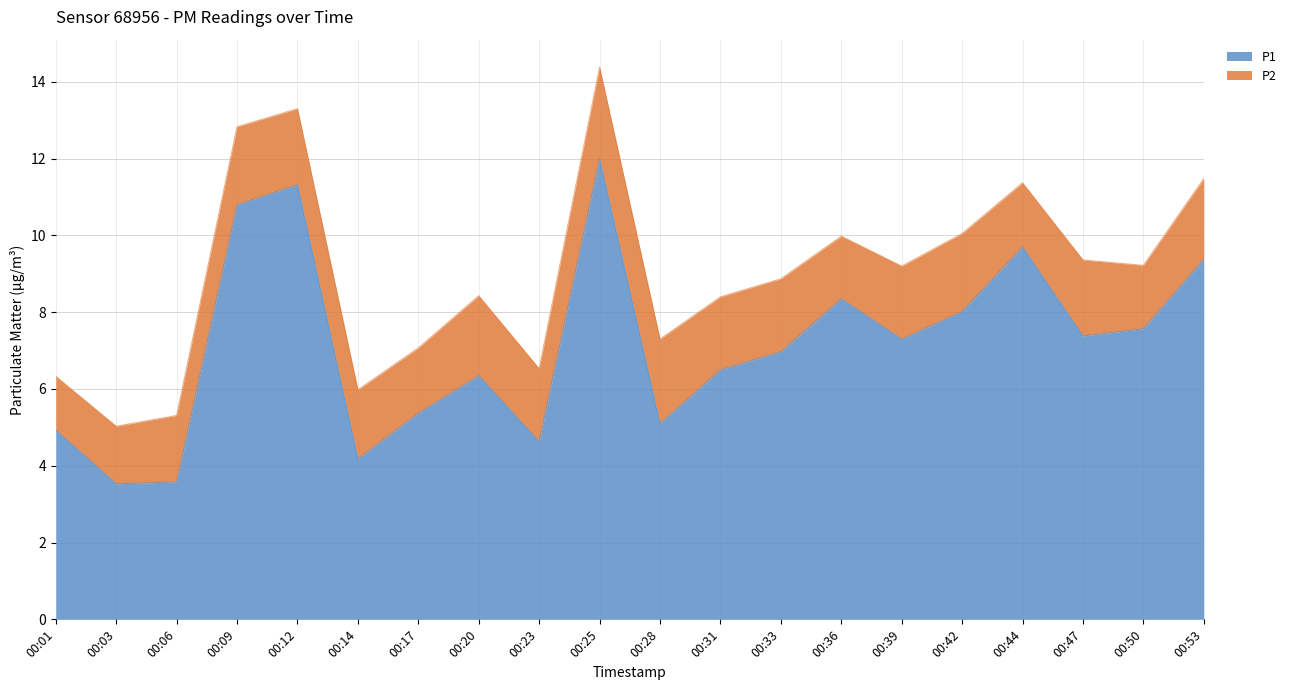

Where does the data first go above 7?

00:09